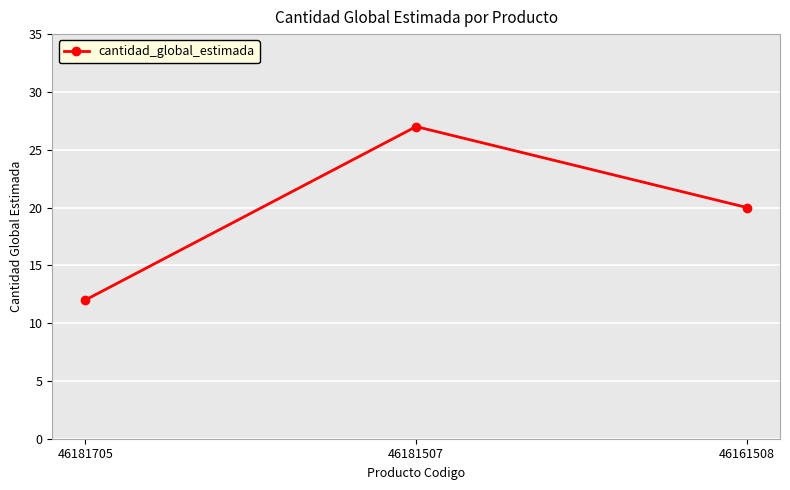

What is the value of the 3rd point from the left?

20